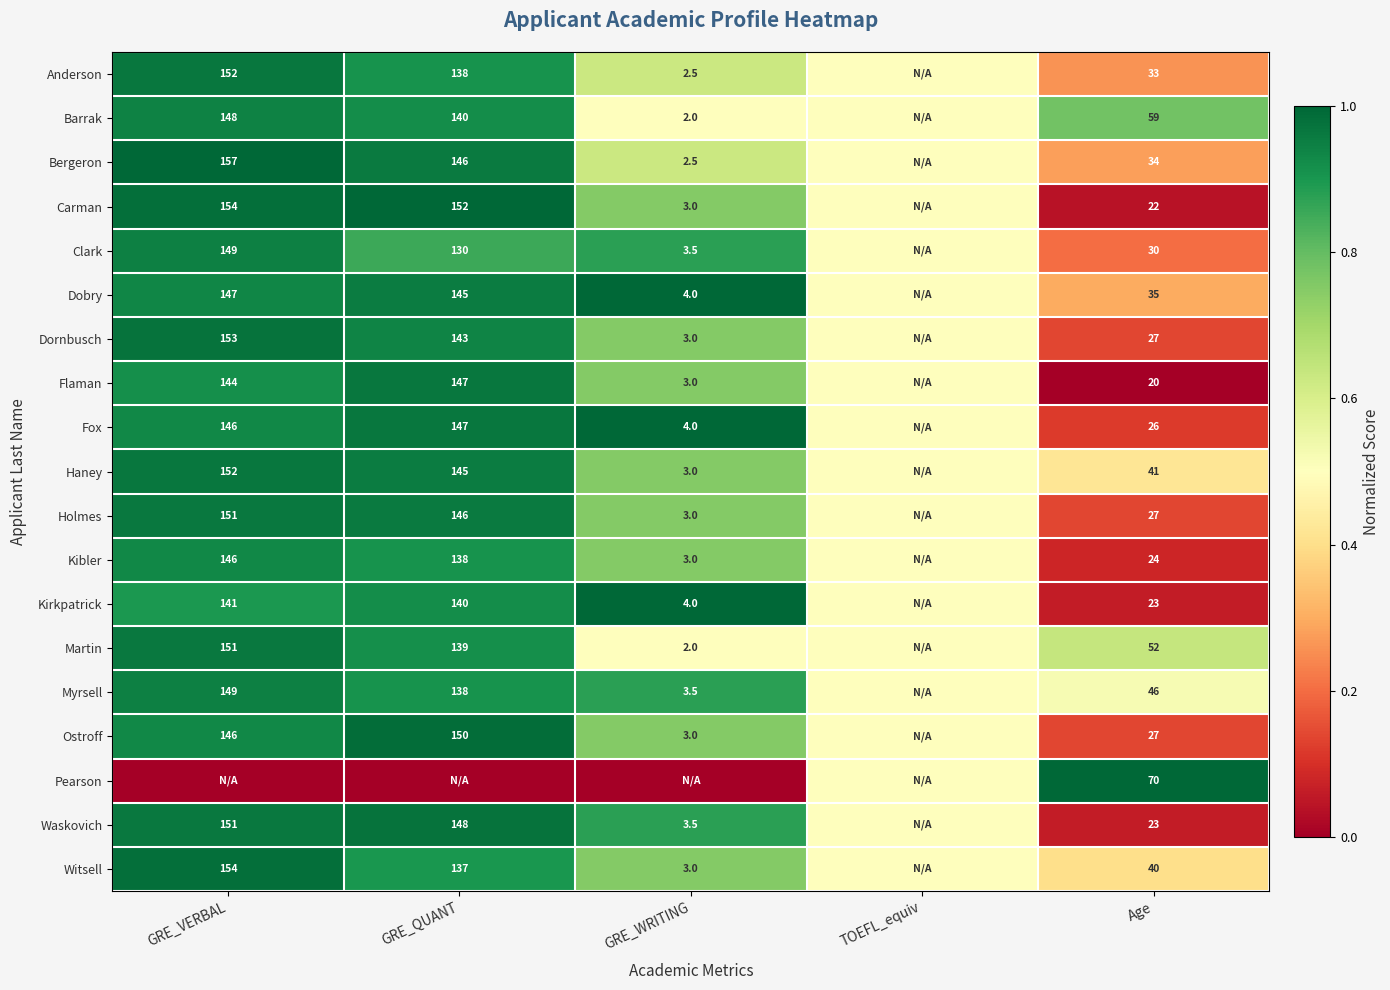

The value of Kirkpatrick at GRE_WRITING is 4.0. True or false?

True